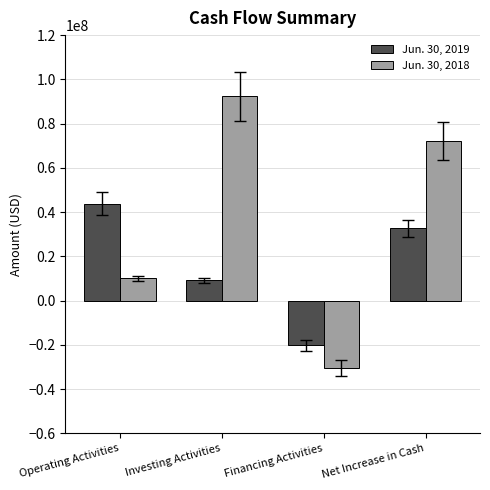

Read the Jun. 30, 2018 value at Investing Activities, to the nearest 100.

92367000